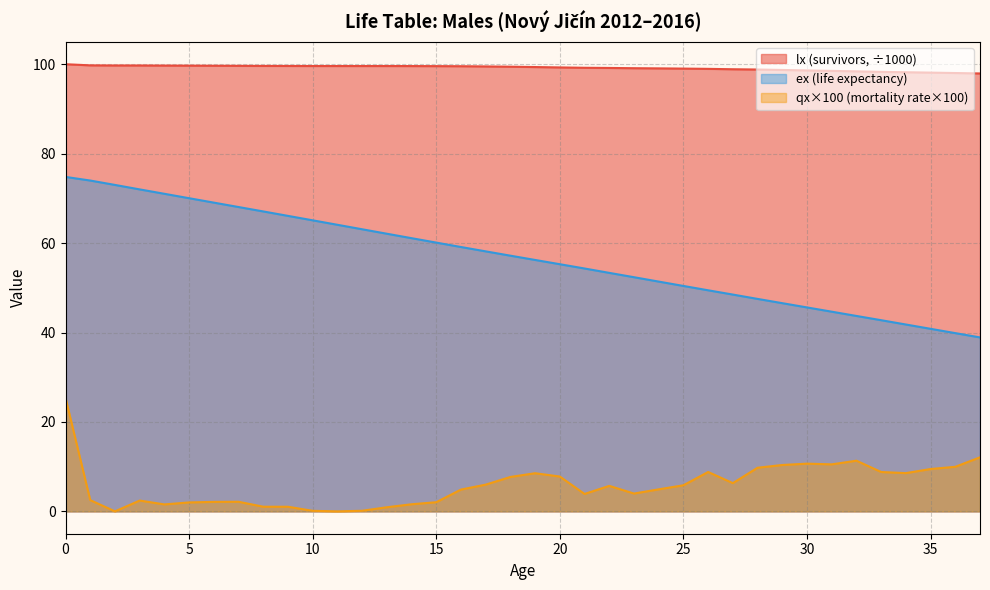

Reading right to left, what are all the values shown in this chart?

lx: 97.9	98.0	98.1	98.2	98.3	98.4	98.5	98.6	98.7	98.8	98.9	99.0	99.0	99.1	99.1	99.2	99.2	99.3	99.4	99.4	99.5	99.6	99.6	99.6	99.6	99.6	99.6	99.6	99.6	99.6	99.6	99.7	99.7	99.7	99.7	99.7	99.7	100.0
ex: 38.9	39.9	40.8	41.8	42.8	43.7	44.7	45.6	46.6	47.5	48.5	49.4	50.4	51.4	52.4	53.3	54.3	55.3	56.2	57.2	58.1	59.1	60.1	61.1	62.1	63.1	64.1	65.1	66.1	67.1	68.1	69.0	70.0	71.0	72.0	73.0	74.0	74.8
qx_scaled: 12.1	10.0	9.5	8.6	8.8	11.3	10.5	10.7	10.4	9.8	6.3	8.8	5.8	4.9	4.0	5.7	3.9	7.8	8.5	7.7	6.0	4.9	2.0	1.6	0.9	0.1	0.0	0.1	1.0	1.0	2.1	2.1	2.0	1.6	2.4	0.0	2.5	25.4